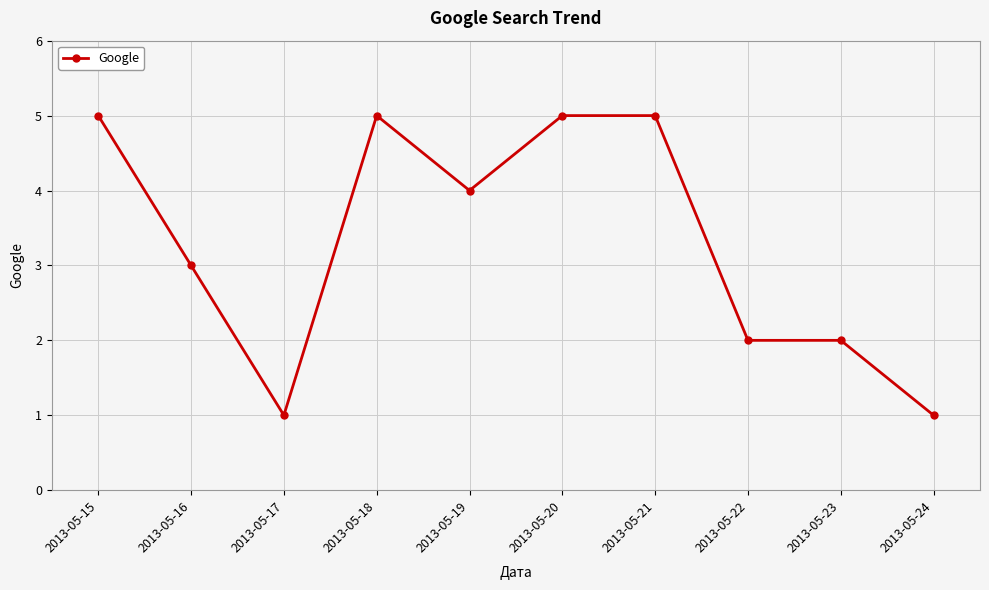

The value at 2013-05-21 is 1. True or false?

False